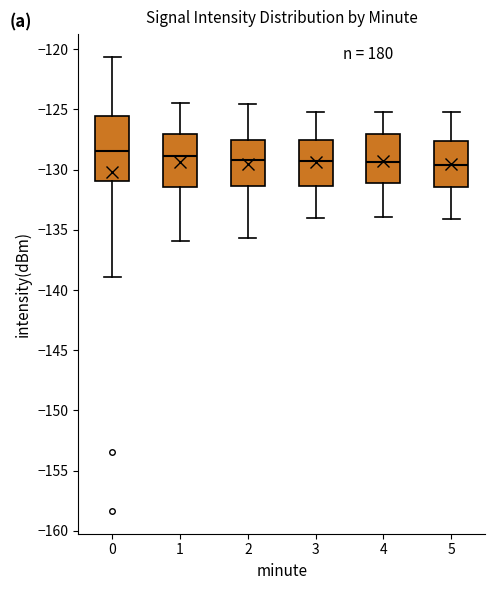

Reading left to right, read every box against the y-axis: the position of its median line, the range the box covers, and the ends of its whiskers. The values are not printed on the chart, so give them approximately, as read against the axis.

0: median -128.5, box -131.0 to -125.5, whiskers -139.0 to -120.5
1: median -129.0, box -131.5 to -127.0, whiskers -136.0 to -124.5
2: median -129.0, box -131.5 to -127.5, whiskers -135.5 to -124.5
3: median -129.5, box -131.5 to -127.5, whiskers -134.0 to -125.0
4: median -129.5, box -131.0 to -127.0, whiskers -134.0 to -125.0
5: median -129.5, box -131.5 to -127.5, whiskers -134.0 to -125.0